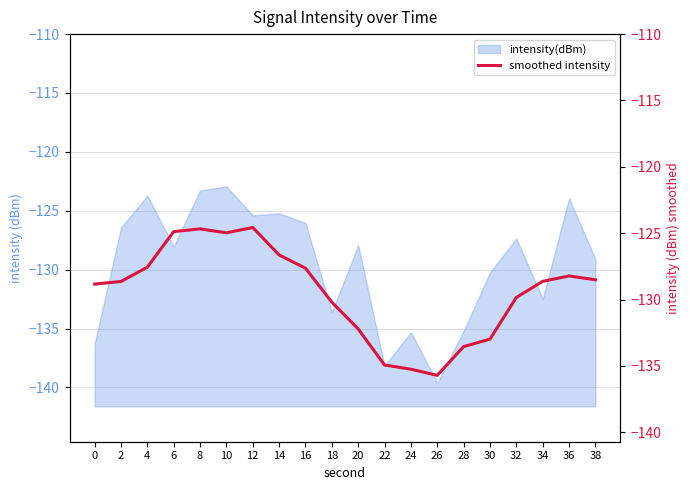

The value of intensity(dBm) at 2 is -126.4. True or false?

True